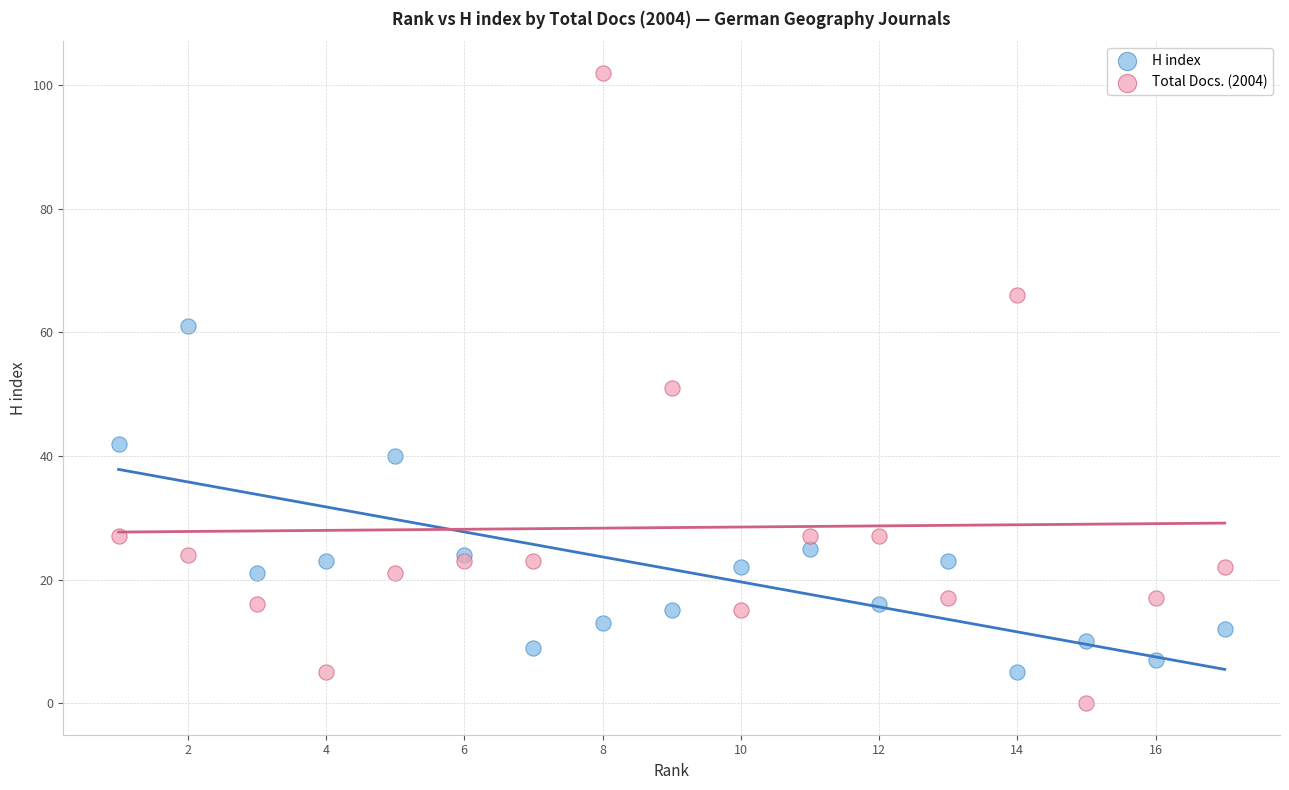

Which series contains the lowest Y value?

Total Docs. (2004)